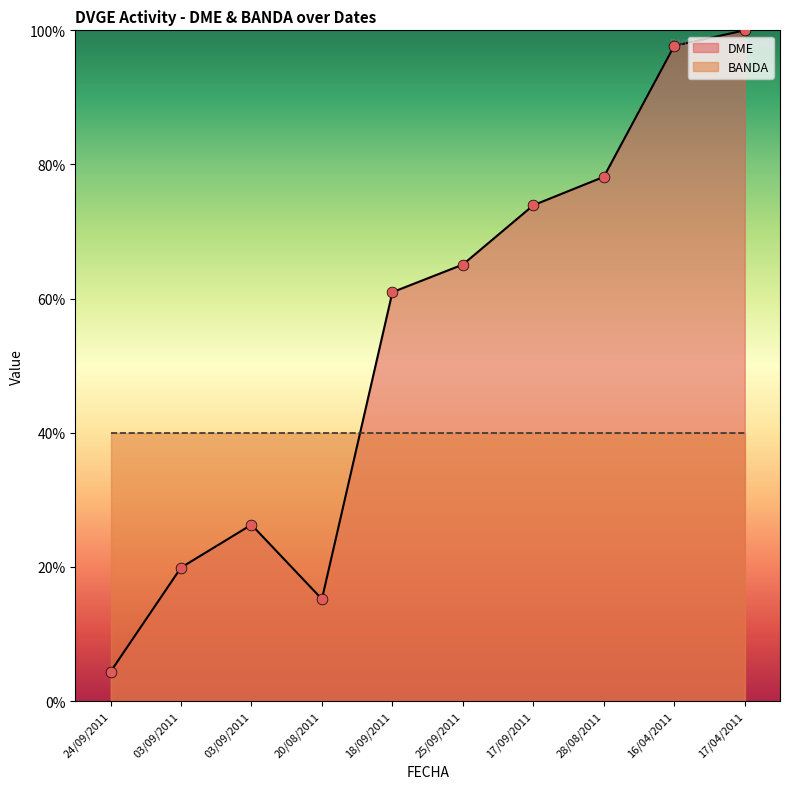

Approximately how many times larger is the value at 16/04/2011 compared to 03/09/2011?

3.7